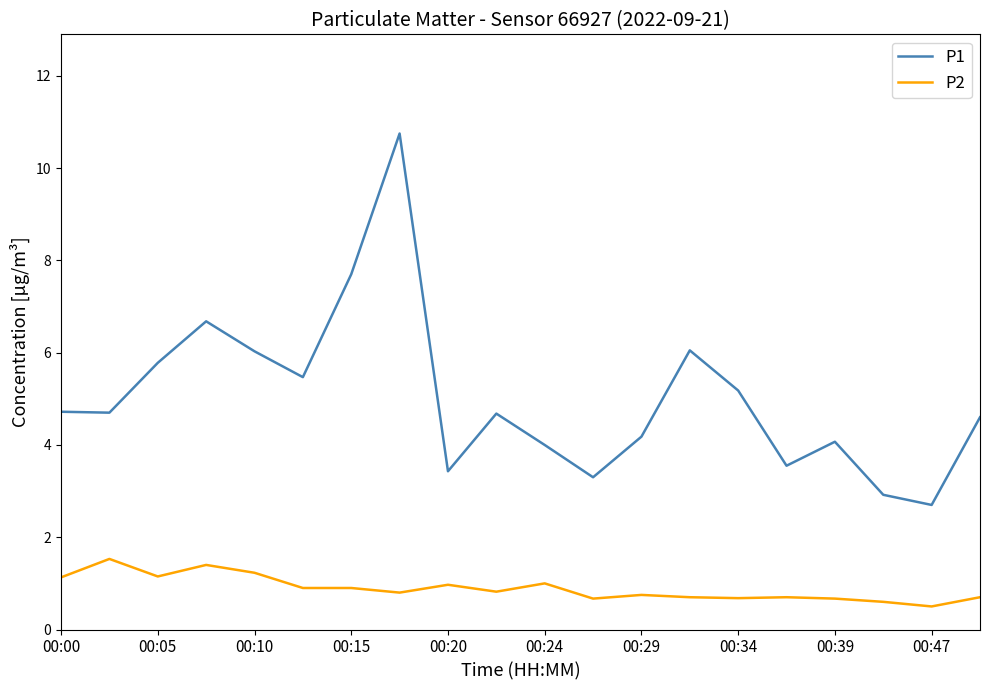

Which series has the widest spread of values?

P1